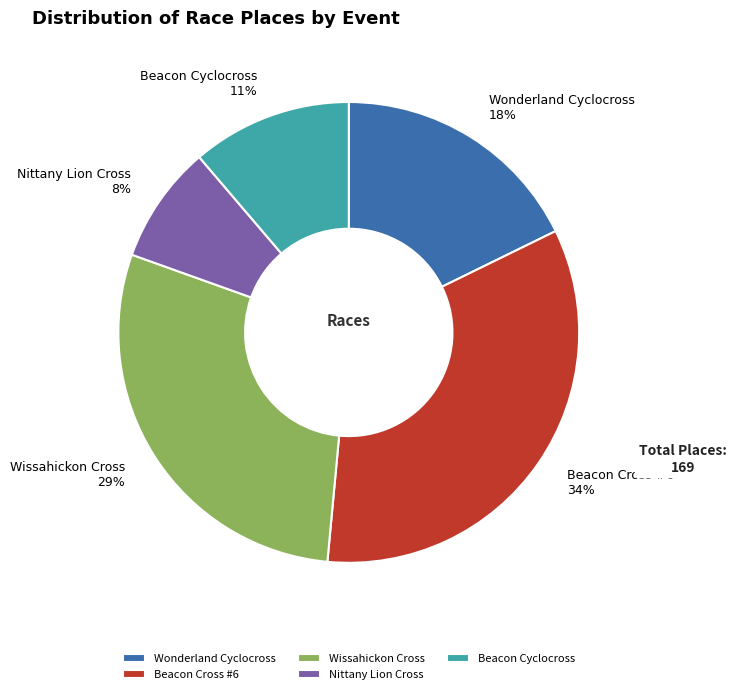

Which category has the smallest portion of the pie?

Nittany Lion Cross